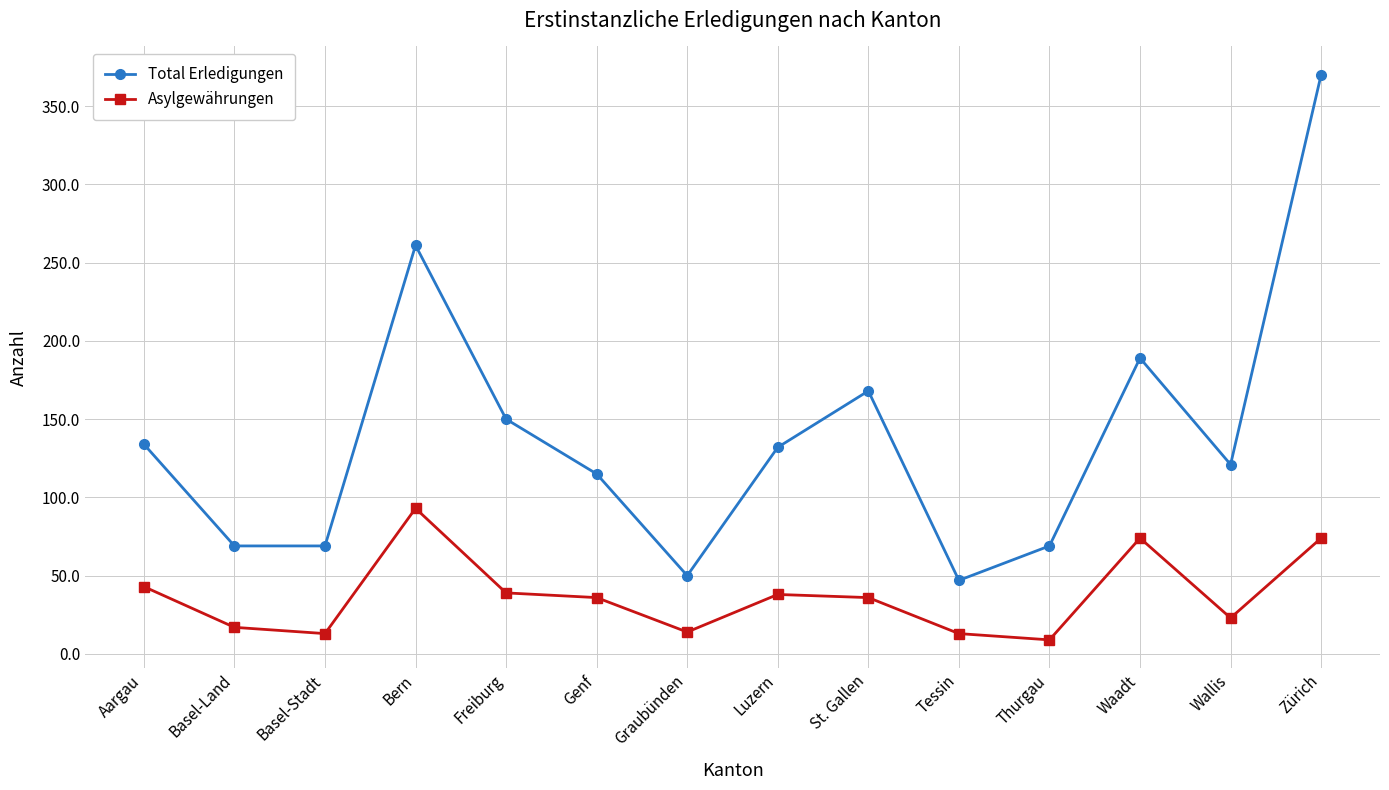

What position from the right is Thurgau?

4